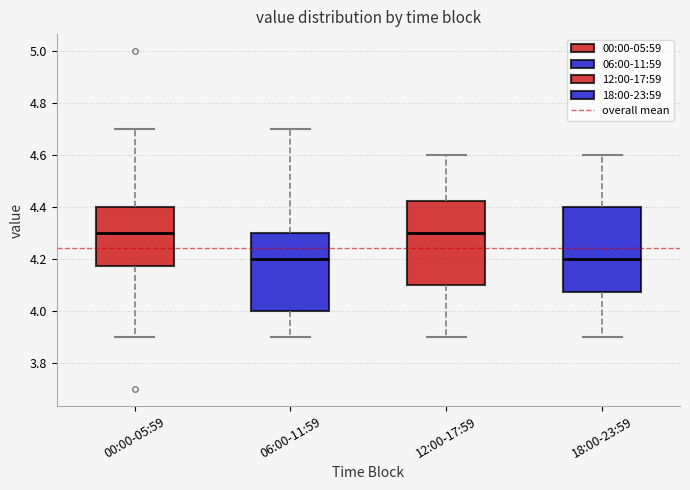

Where does the lower whisker of the box for 06:00-11:59 end on the y-axis? The values are not printed on the chart, so give them approximately, as read against the axis.

3.90